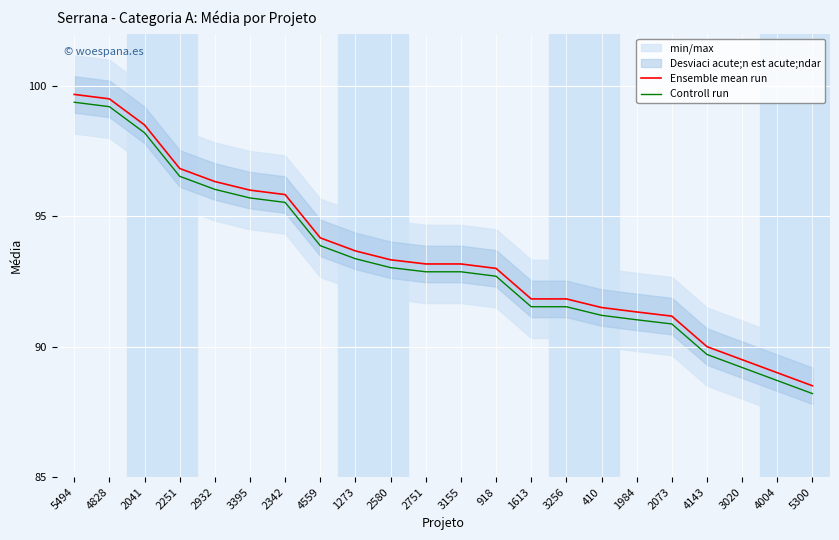

List the series in order of their peak value, highest first.

Ensemble mean run, Controll run